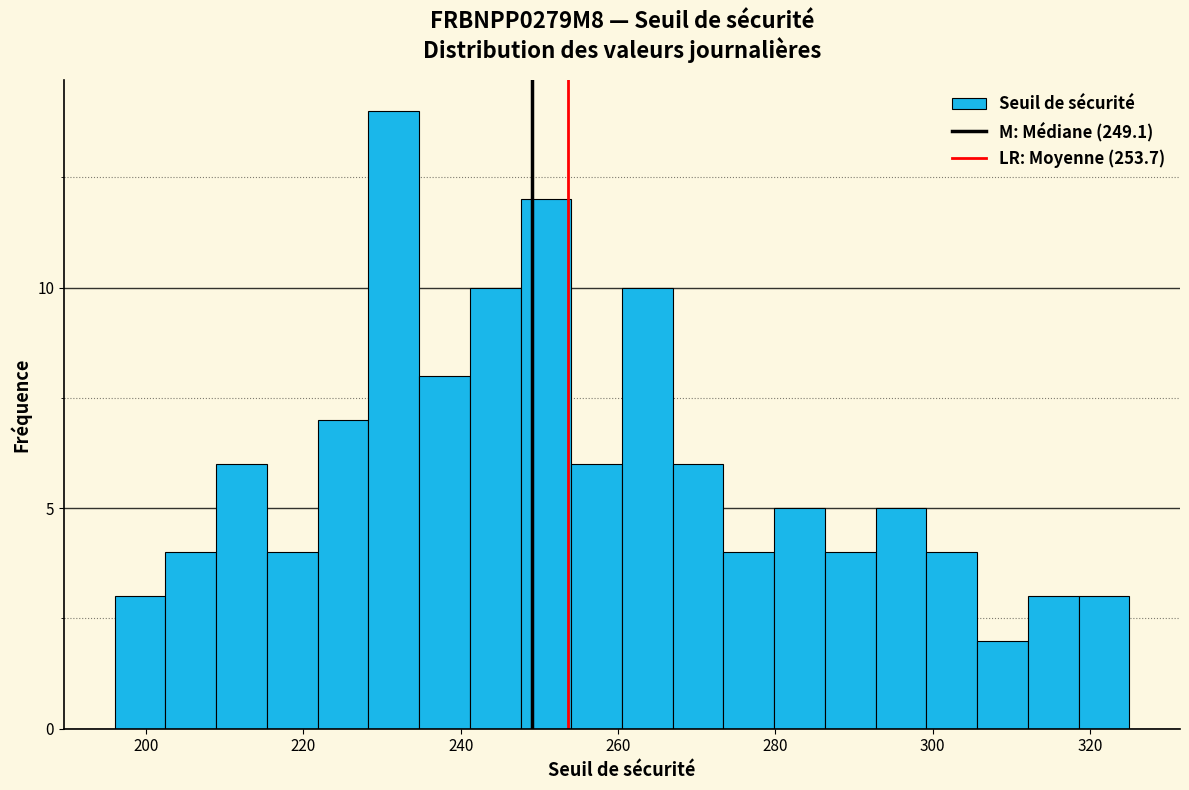

Read against the x-axis, roughly where is the centre of the tallest bar?

232